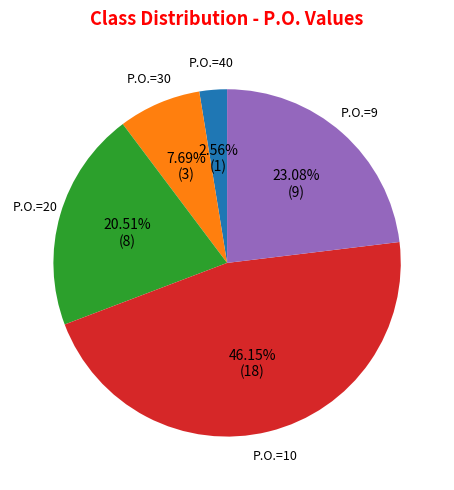

Approximately how many times larger is the value at P.O.=10 compared to P.O.=30?

6.0